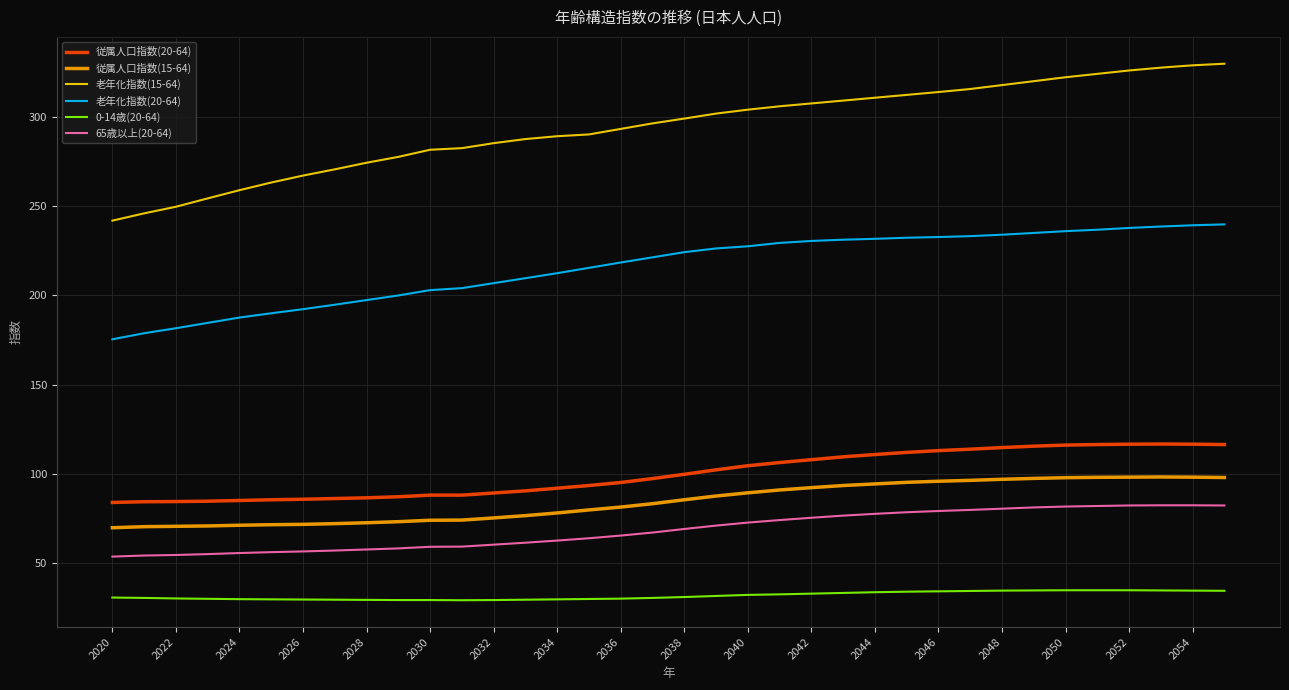

Which series has the widest spread of values?

老年化指数(15-64)